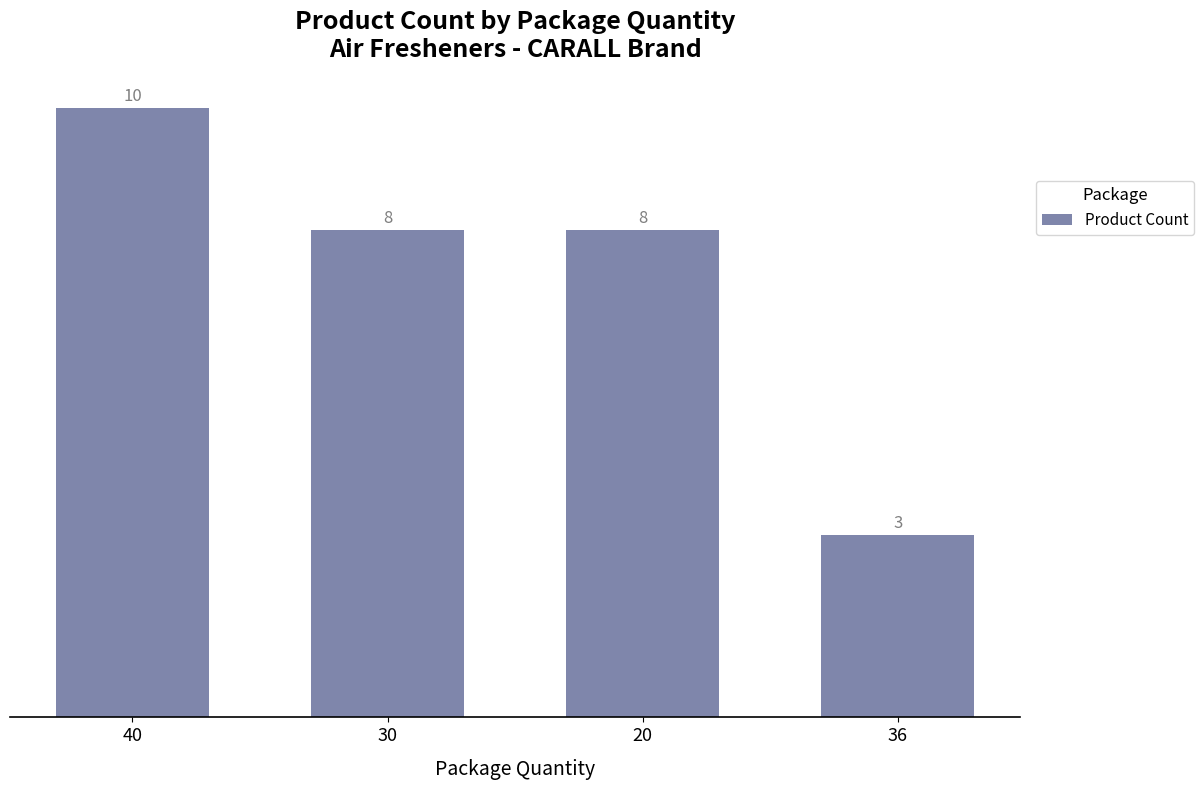

Which category has the highest value across all series?

40